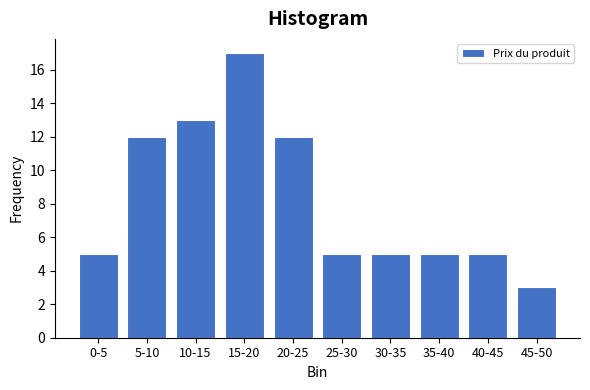

Reading right to left, extract all data points from this chart.

45-50=3	40-45=5	35-40=5	30-35=5	25-30=5	20-25=12	15-20=17	10-15=13	5-10=12	0-5=5